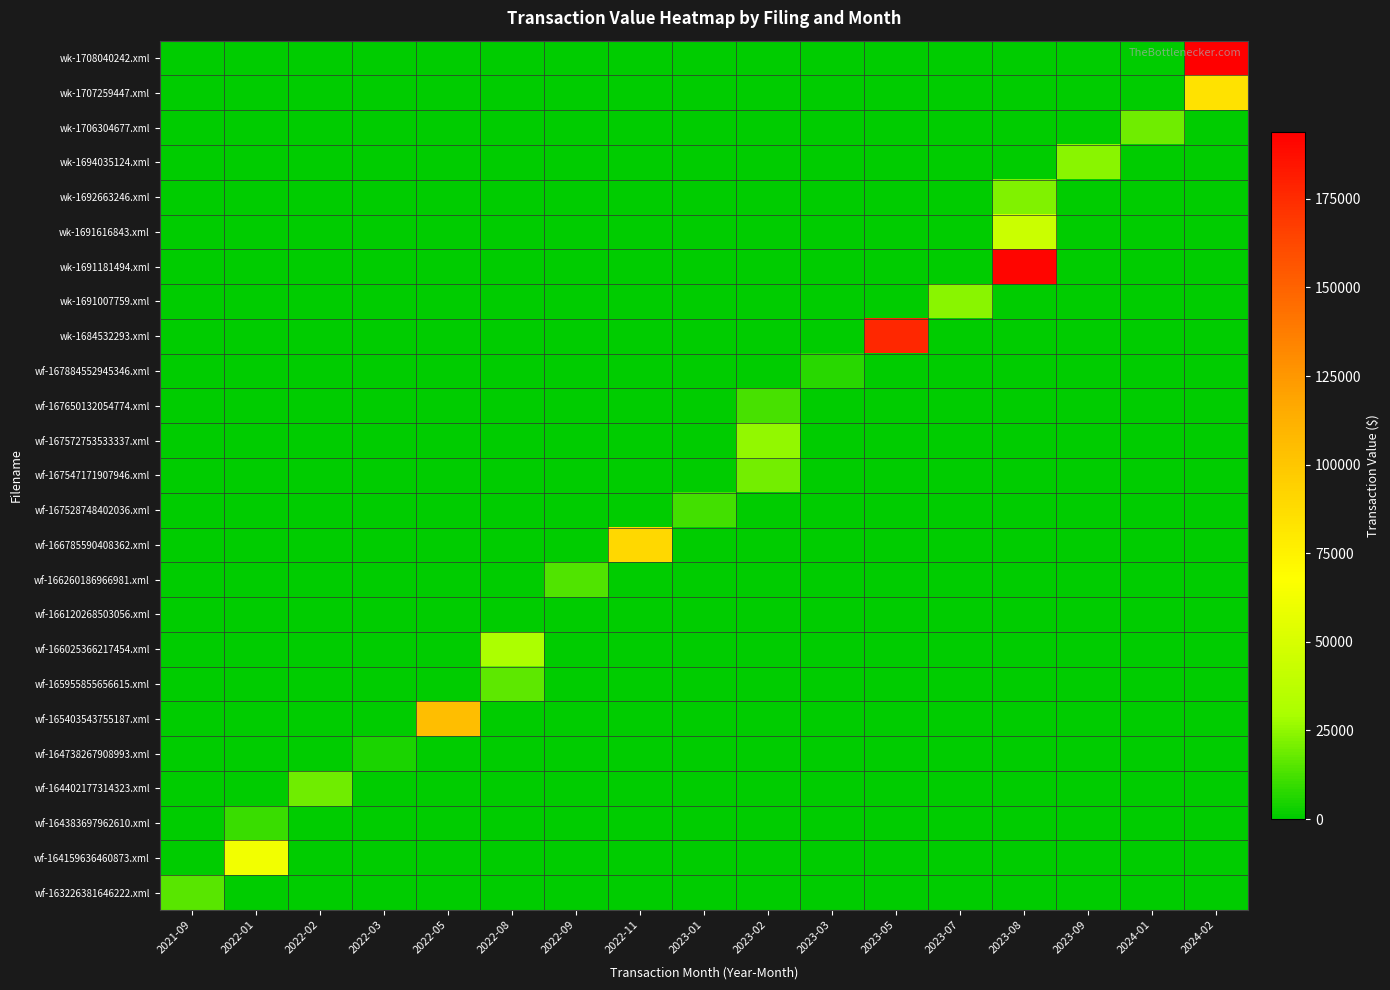

Which series has the widest spread of values?

wk-1708040242.xml